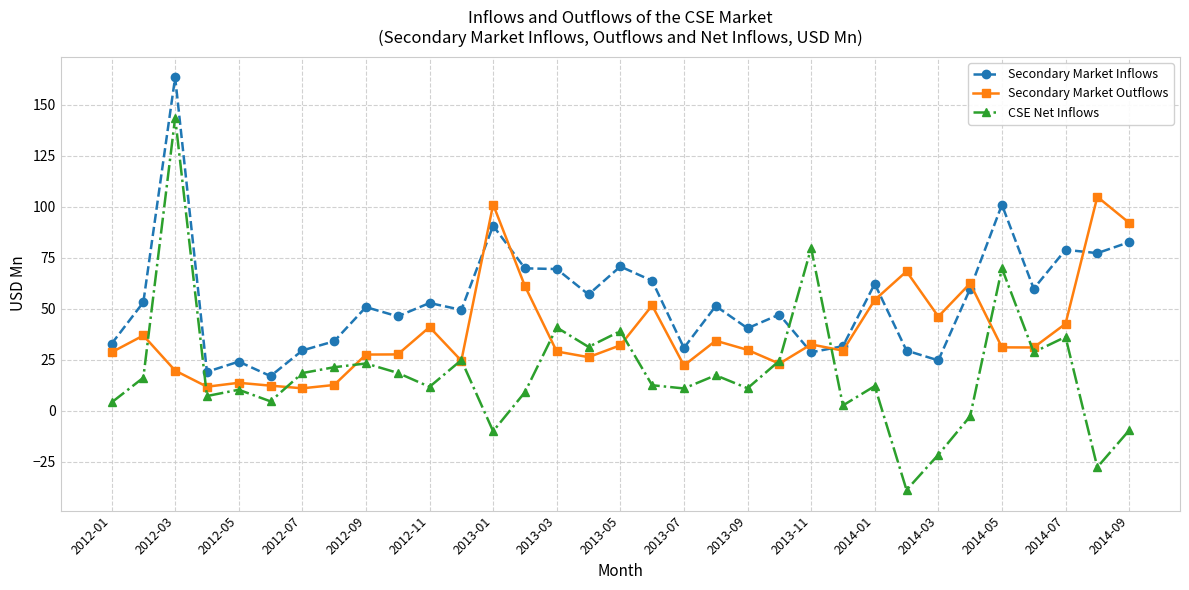

What is the highest value of the CSE Net Inflows series?

143.8